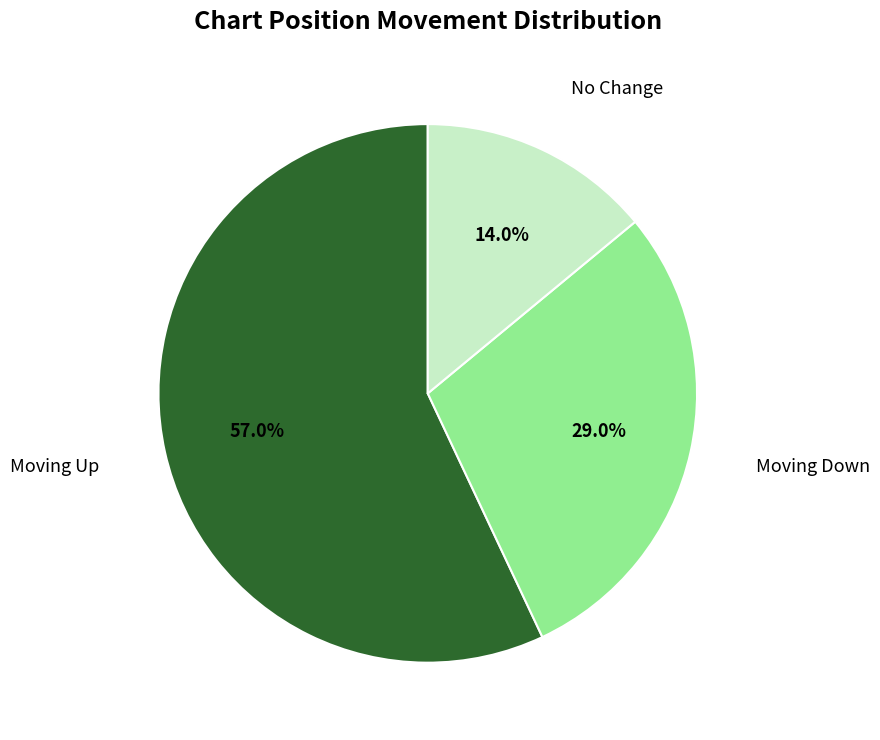

Does any single category account for the majority?

Yes